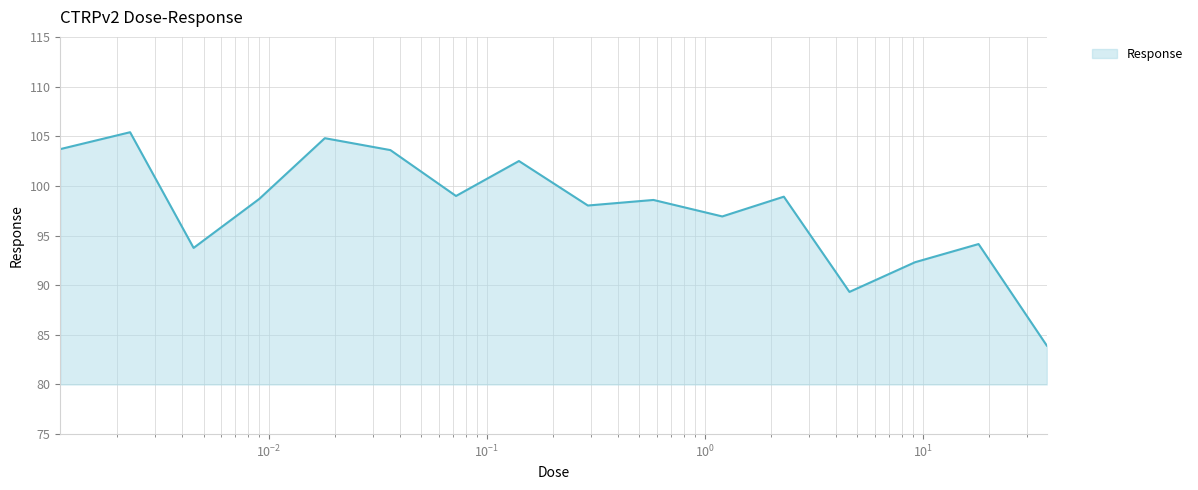

What is the difference between the maximum and second lowest values?

16.1